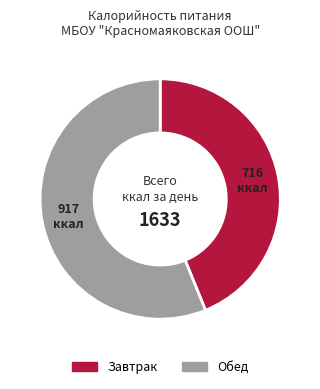

Does any single category account for the majority?

Yes